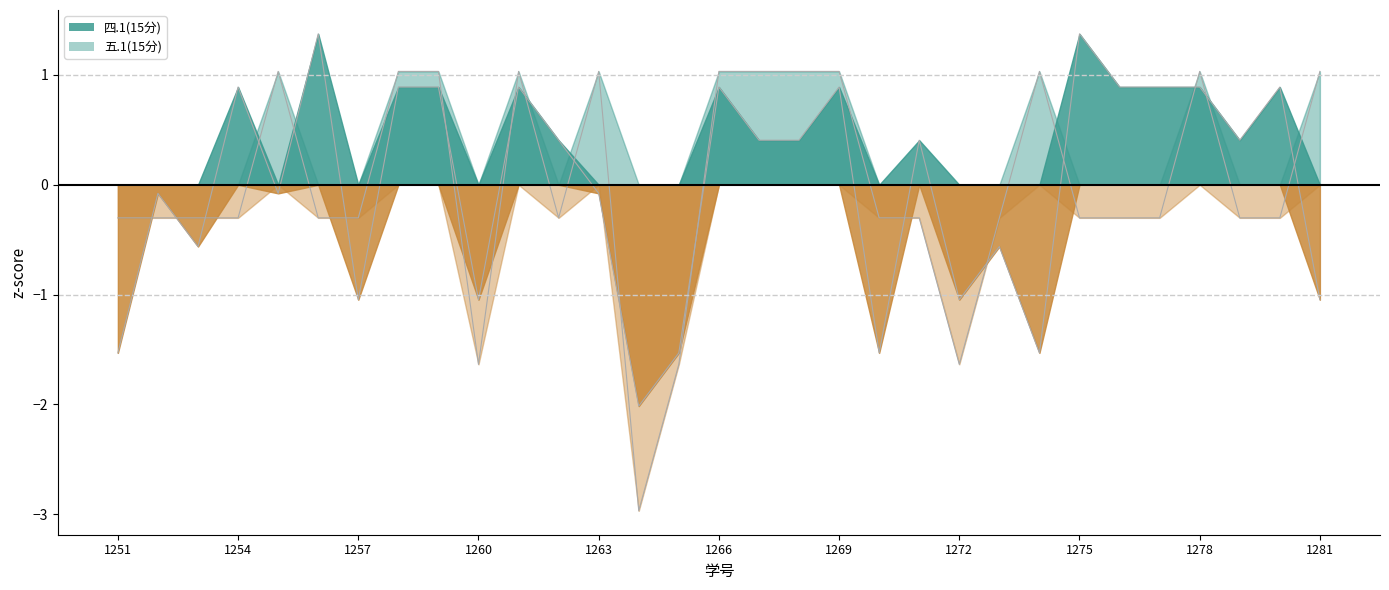

What is the difference between the maximum and second lowest values in the 四.1(15分) series?

2.9